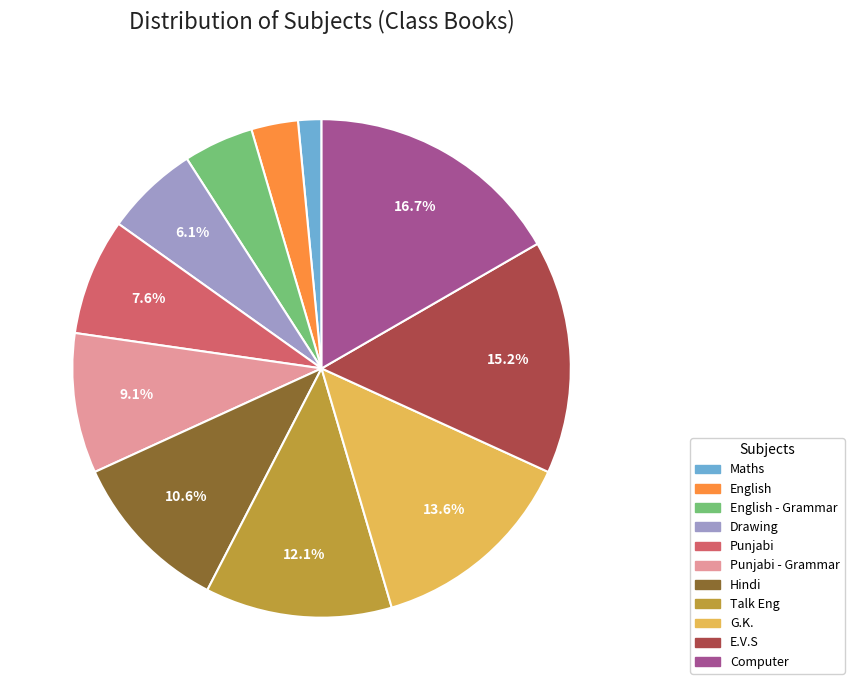

To the nearest percent, what portion does Computer represent?

17%